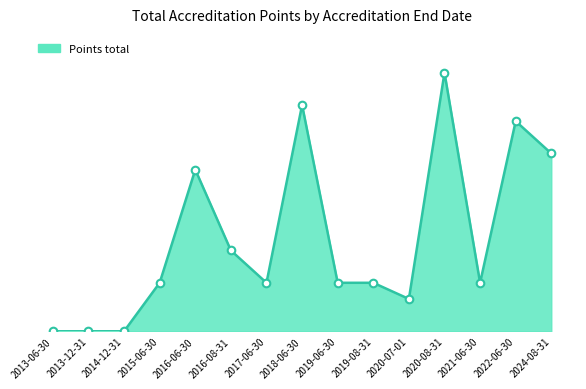

Does the chart have visible grid lines?

No